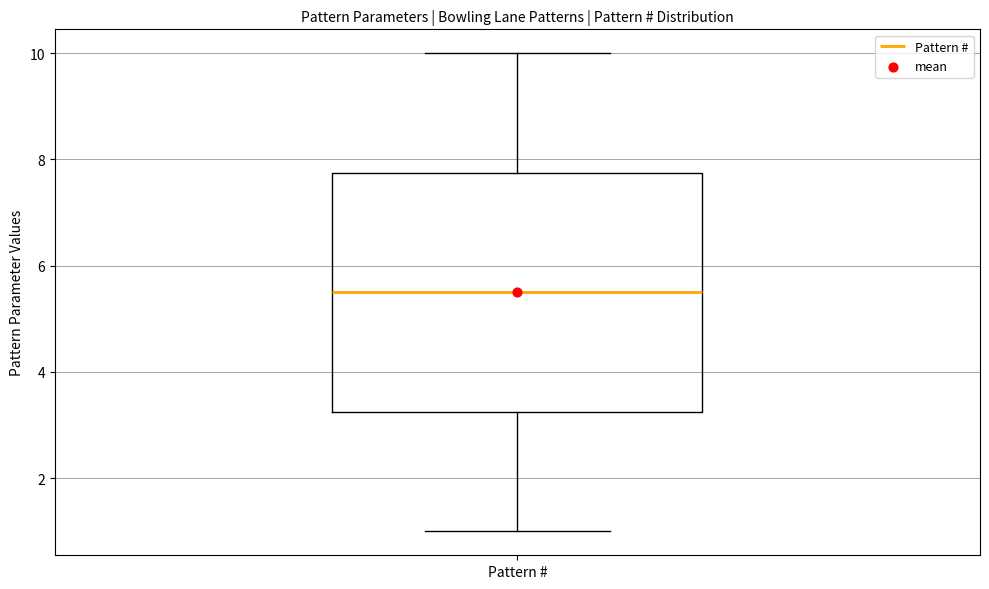

Transcribe this box plot: give where the median line is, the range the box spans, and where the two whiskers end, as read against the y-axis. The values are not printed on the chart, so give them approximately, as read against the axis.

median 5.6, box 3.2 to 7.8, whiskers 1.0 to 10.0